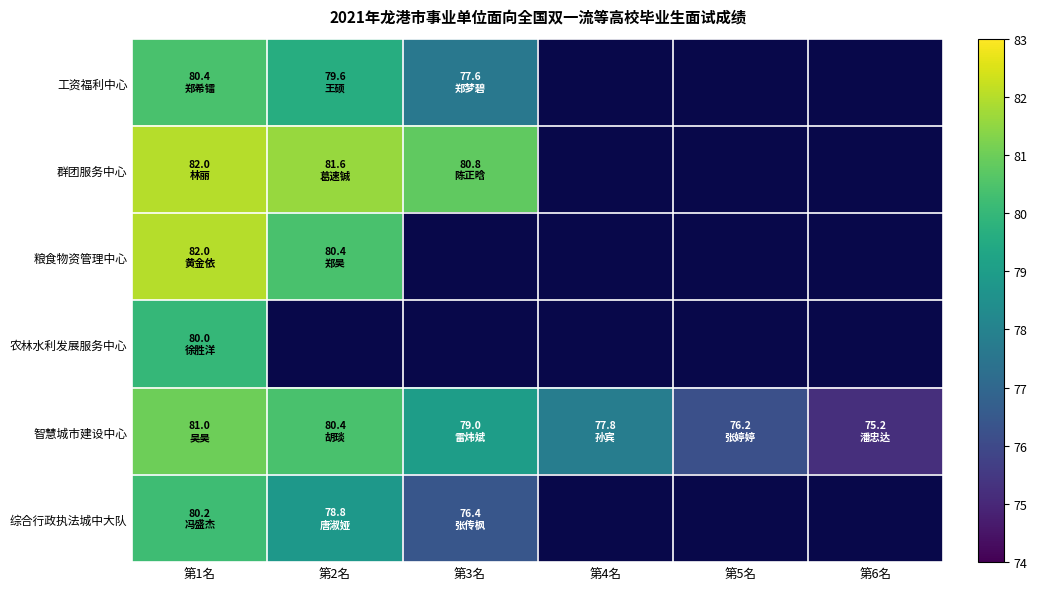

What value does the 工资福利中心 series have at 第3名?

77.6